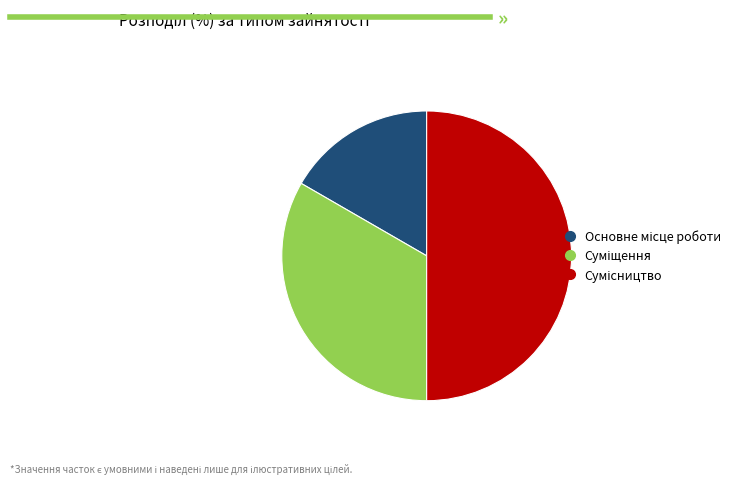

To the nearest percent, what is the average slice percentage?

33%